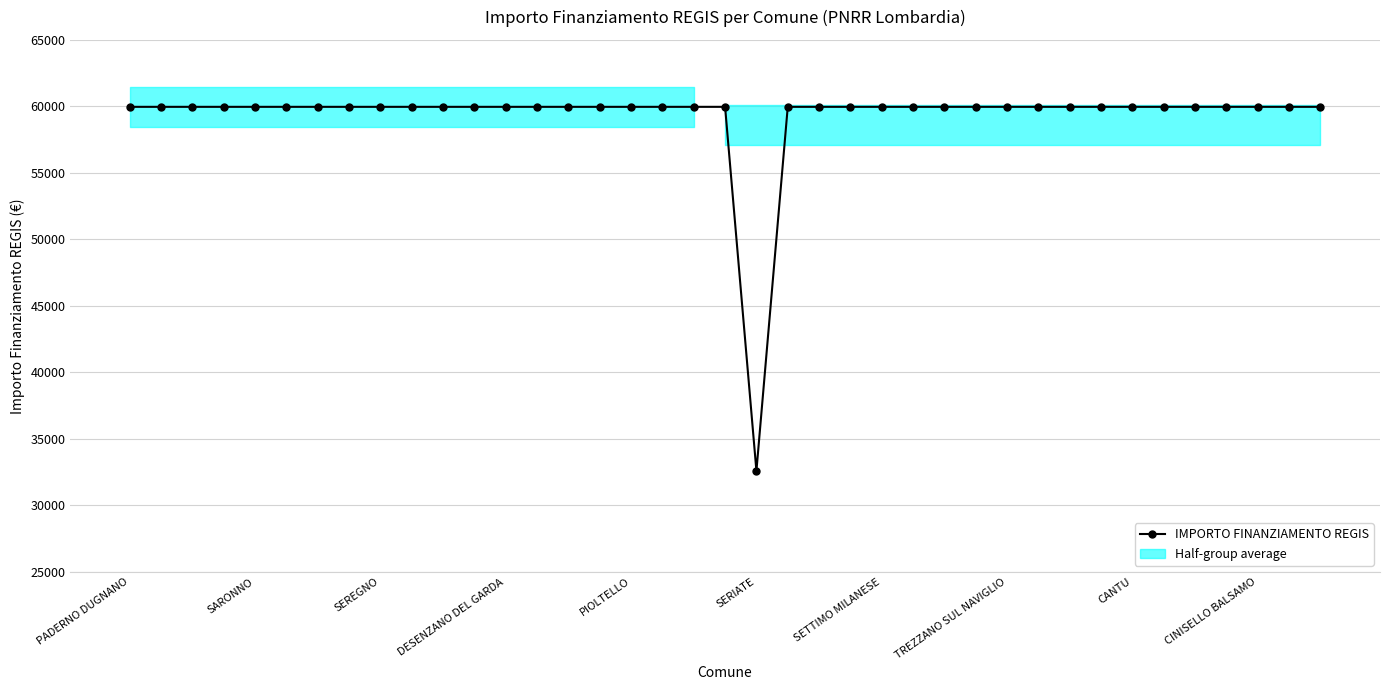

Is it true that the value at 18 is 59966?

True